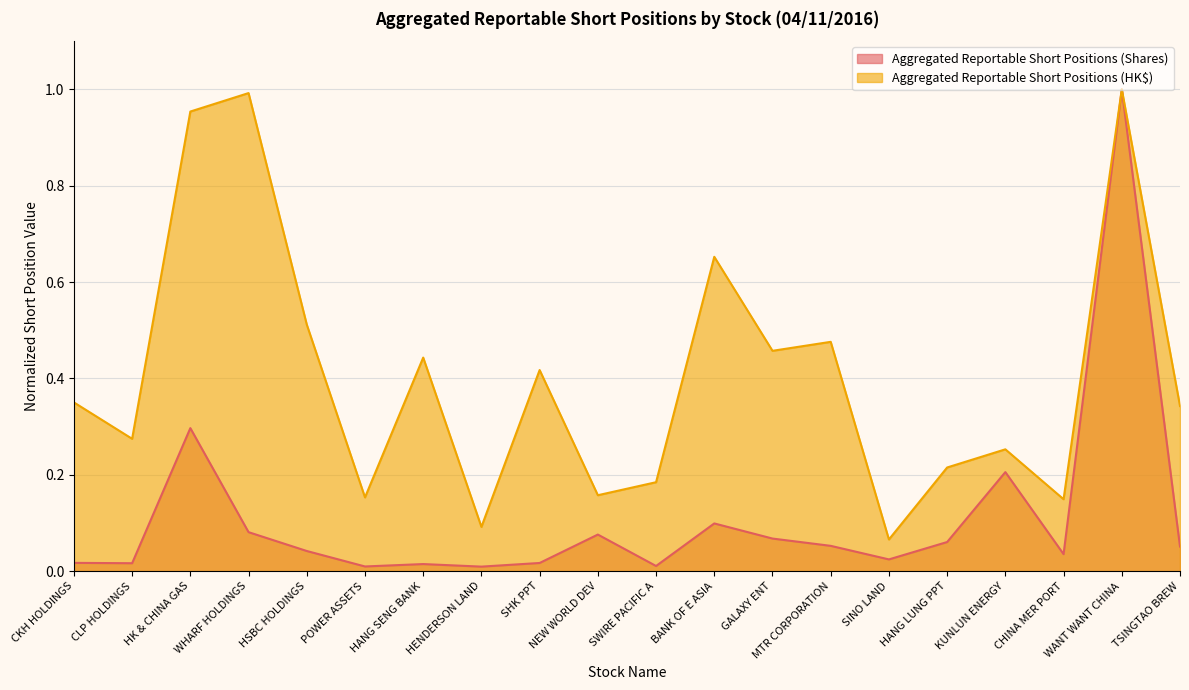

List the series in order of their peak value, highest first.

Aggregated Reportable Short Positions (Shares), Aggregated Reportable Short Positions (HK$)